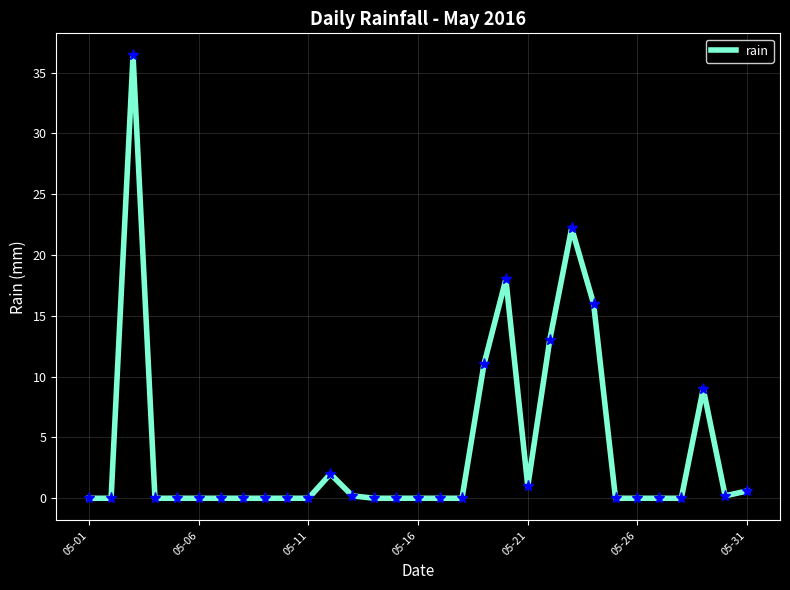

What is the difference between the maximum and minimum values?

36.4